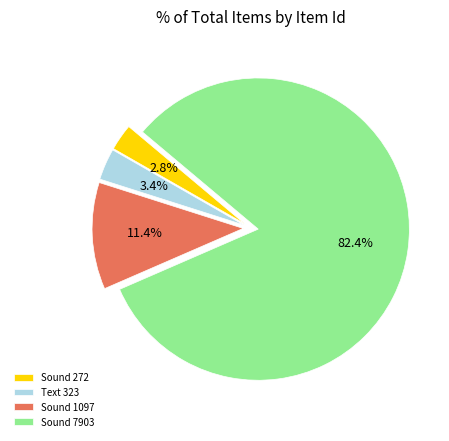

Count the number of slices in the pie.

4